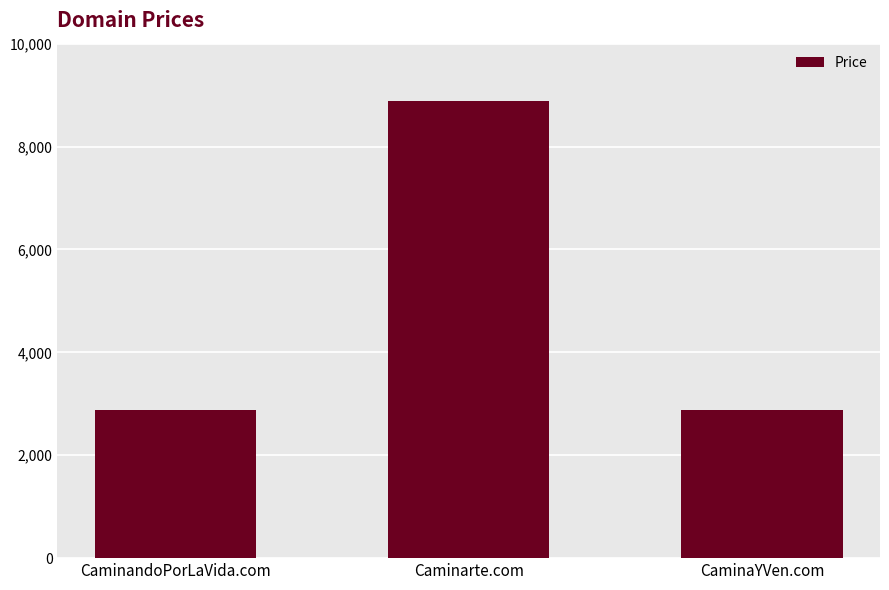

What is the difference between the values at CaminaYVen.com and Caminarte.com?

6000